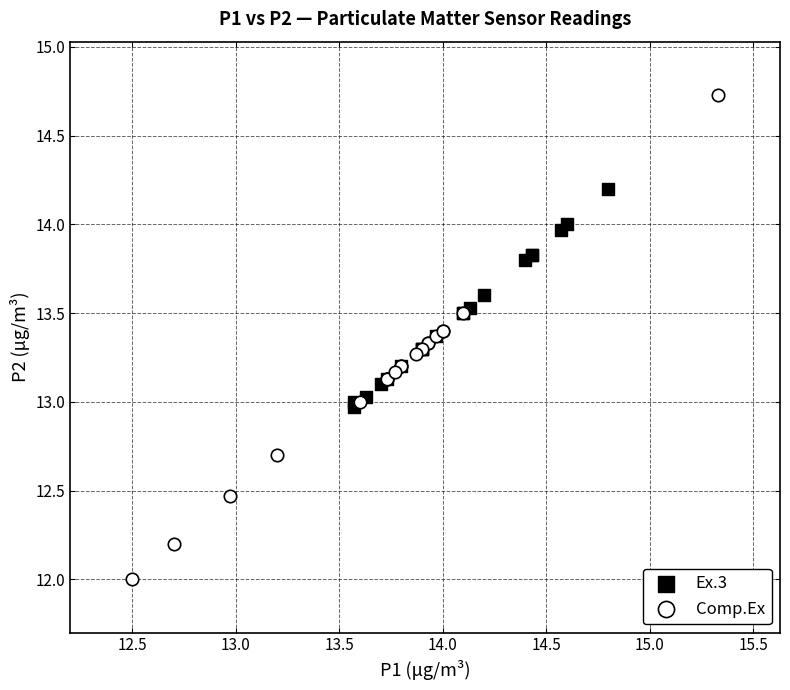

Which series reaches the maximum Y coordinate?

Comp.Ex